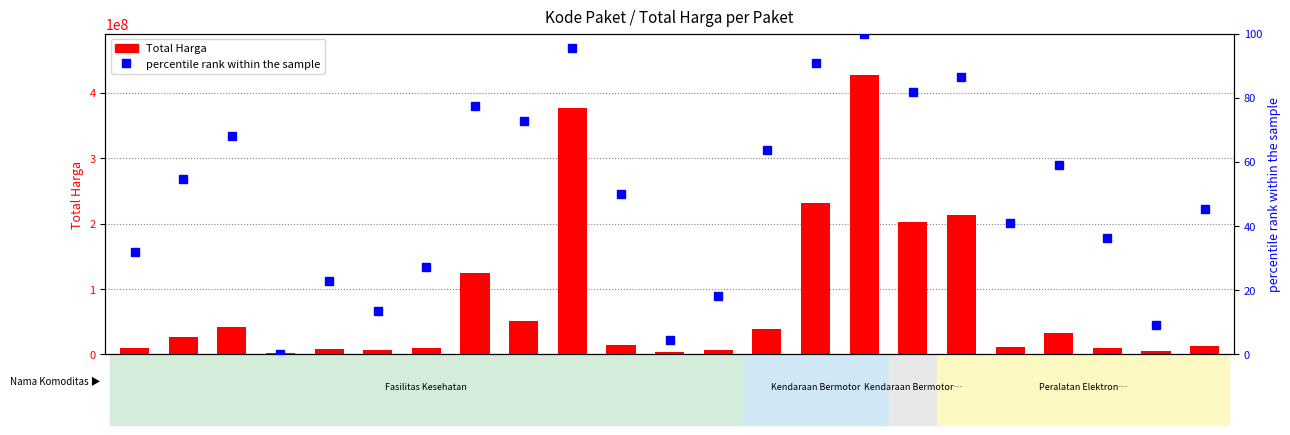

True or false: percentile rank within the sample has a value of 36.4 at 40941.

True